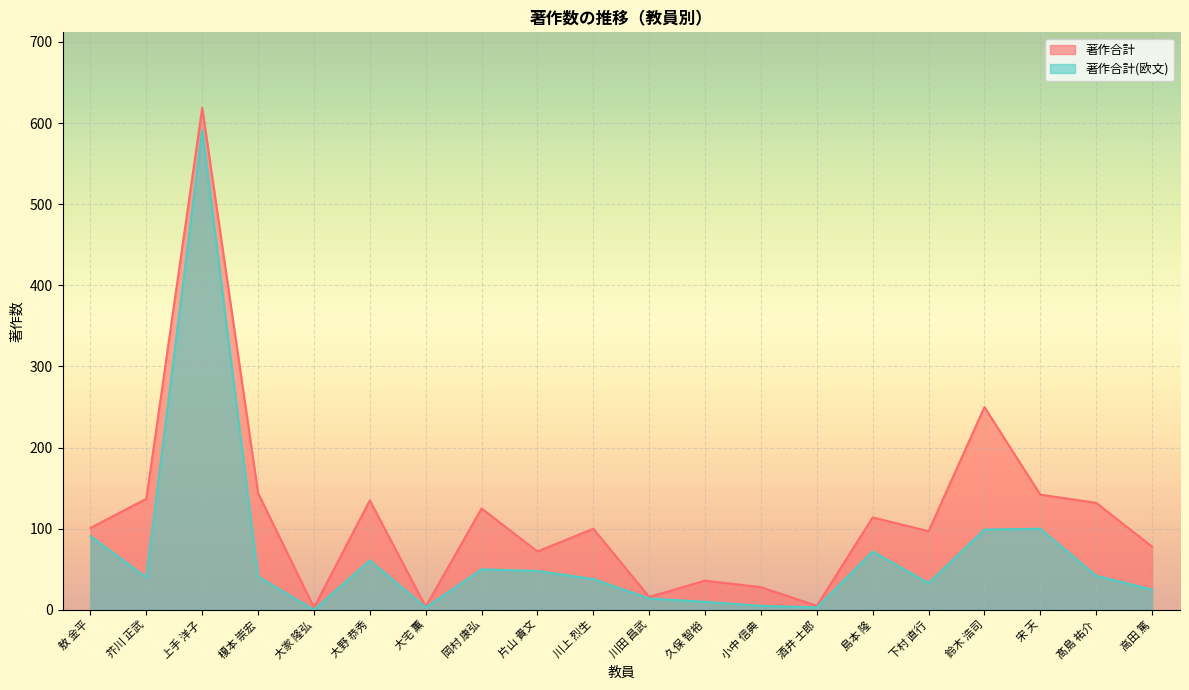

Reading left to right, extract all data points from this chart.

著作合計: 101	137	619	144	3	135	4	125	72	100	16	36	28	5	114	97	250	142	132	78
著作合計(欧文): 91	40	591	41	0	61	3	50	48	38	14	10	5	3	72	33	99	100	42	25